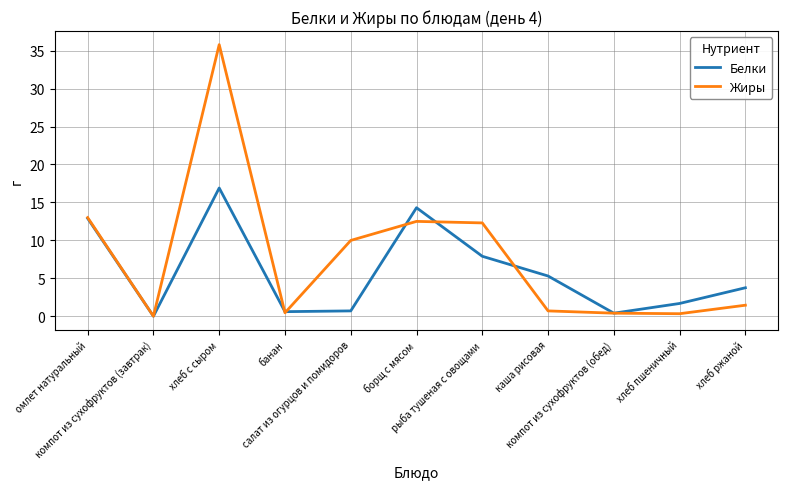

Count the number of categories in the chart.

11